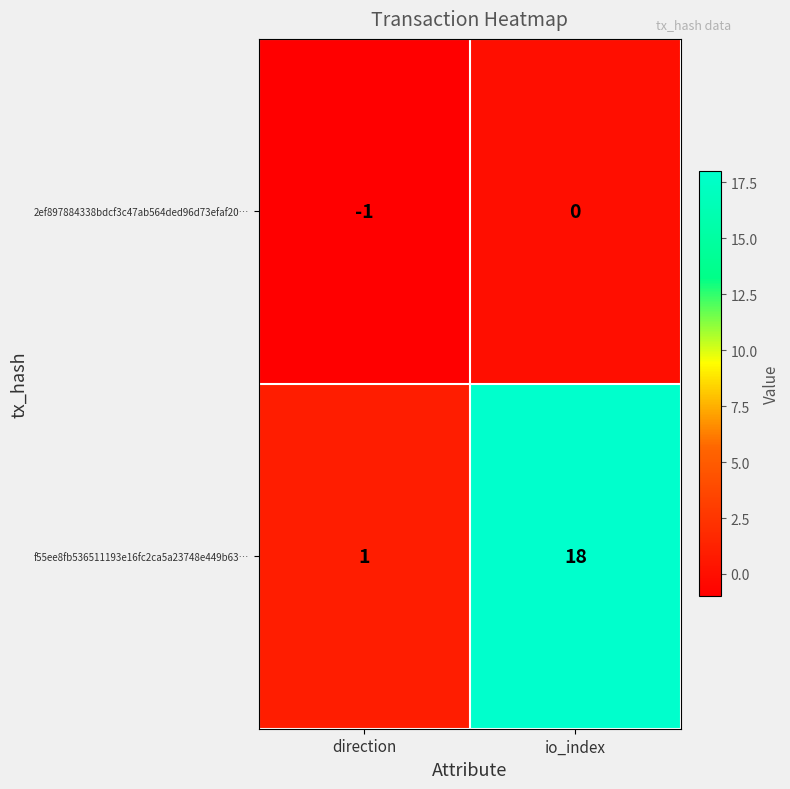

Reading right to left, list all the values displayed in this chart.

2ef897884338bdcf3c47ab564ded96d73efaf20…: io_index=0	direction=-1
f55ee8fb536511193e16fc2ca5a23748e449b63…: io_index=18	direction=1